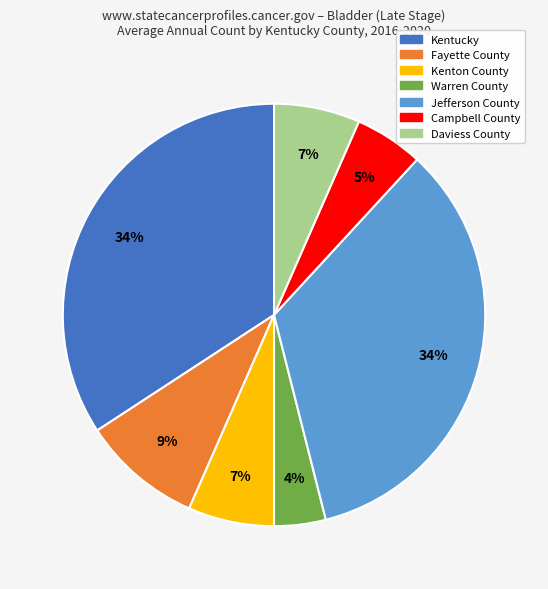

Is the sum of Warren County and Jefferson County greater than half?

No